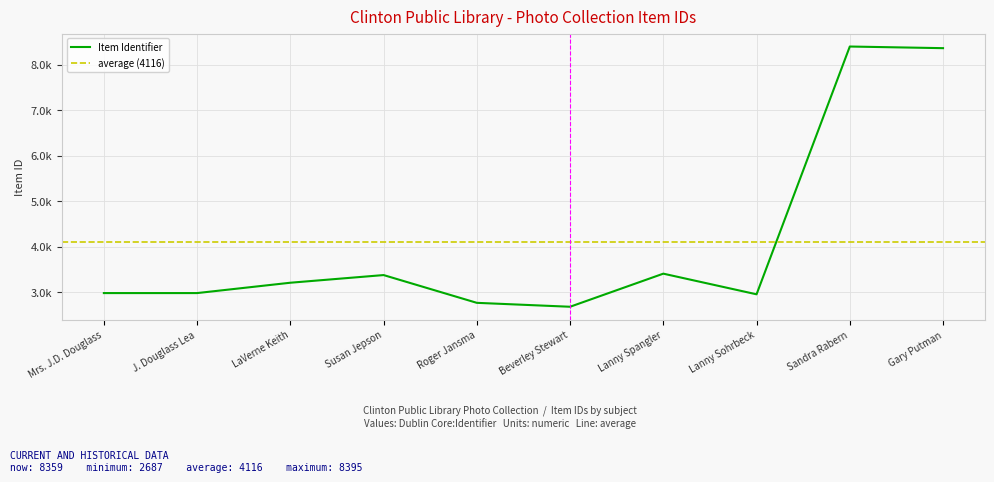

True or false: the data shows 3975 at Mrs. J.D. Douglass.

False